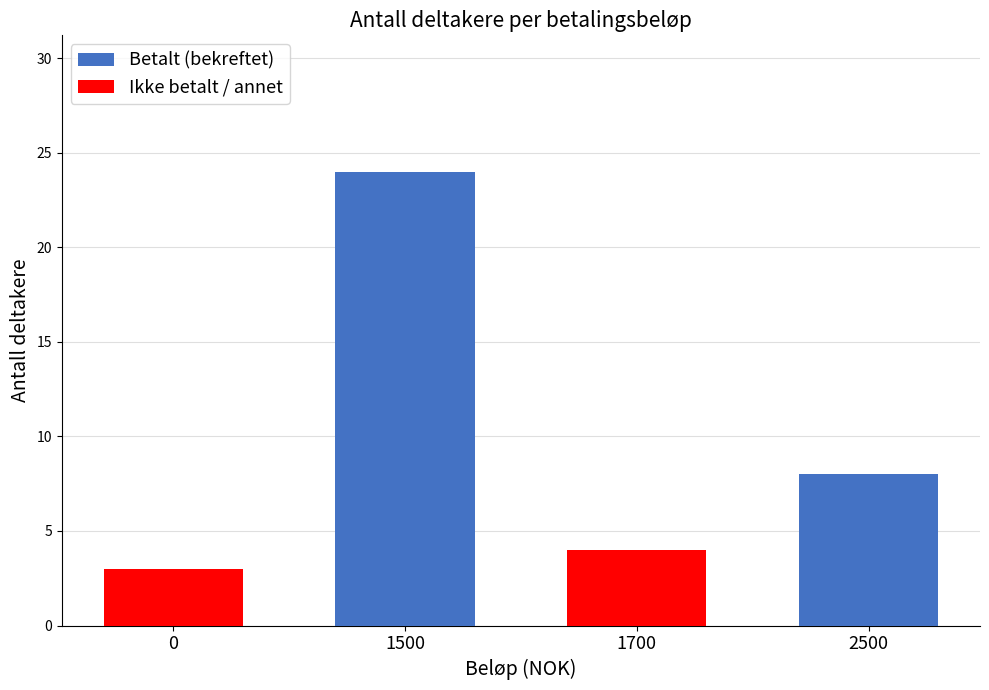

List the labels in order of Betalt (bekreftet) value, smallest first.

0, 1700, 2500, 1500